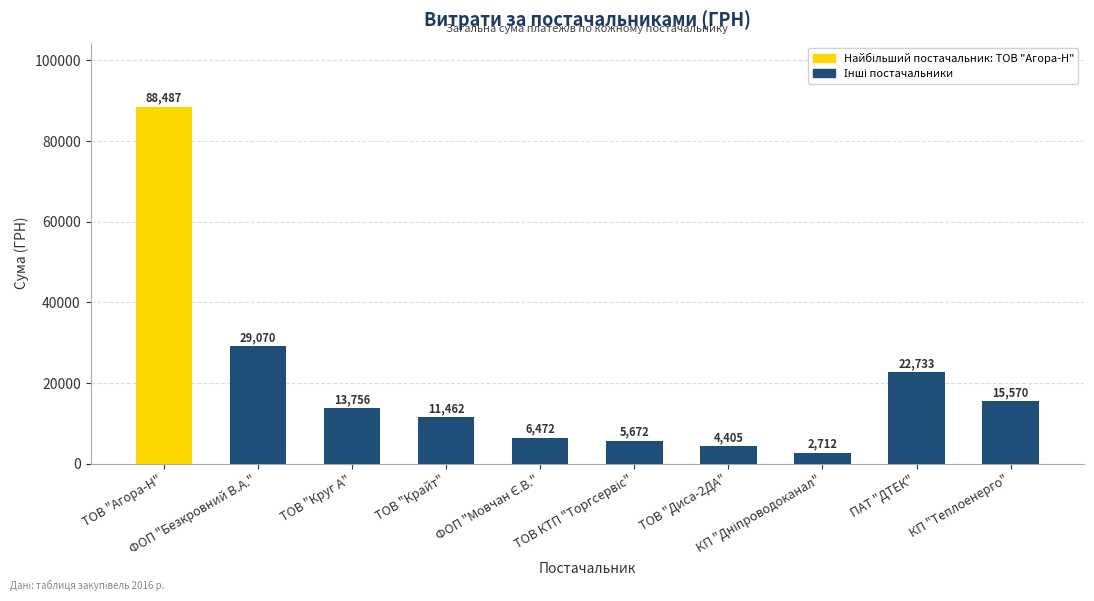

Does the chart contain stacked bars?

No